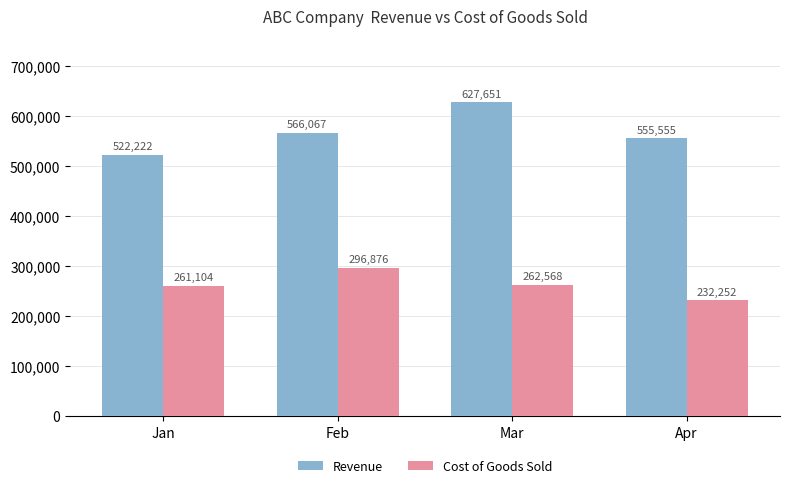

What is the sum of all Cost of Goods Sold values?

1052800